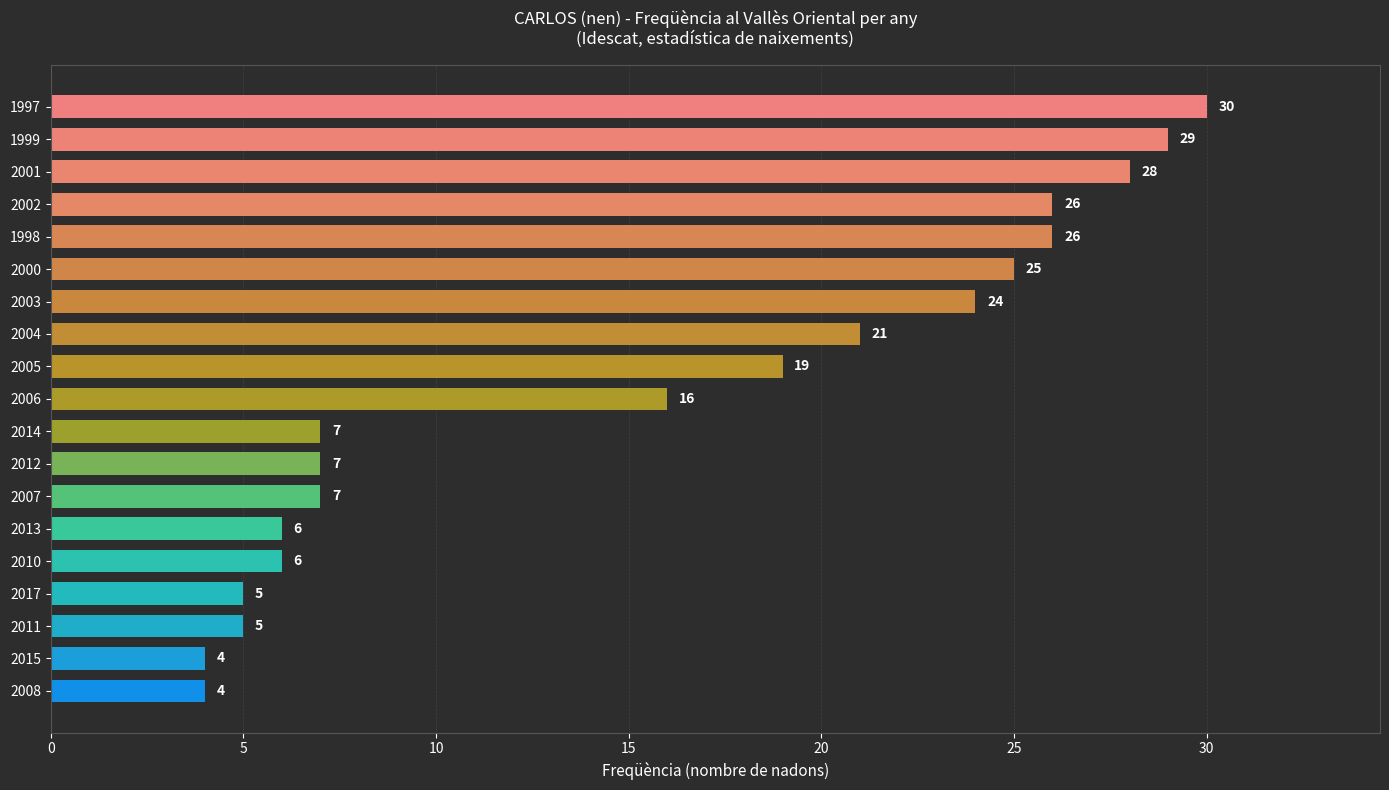

What is the change in value from 2000 to 2005?

-6